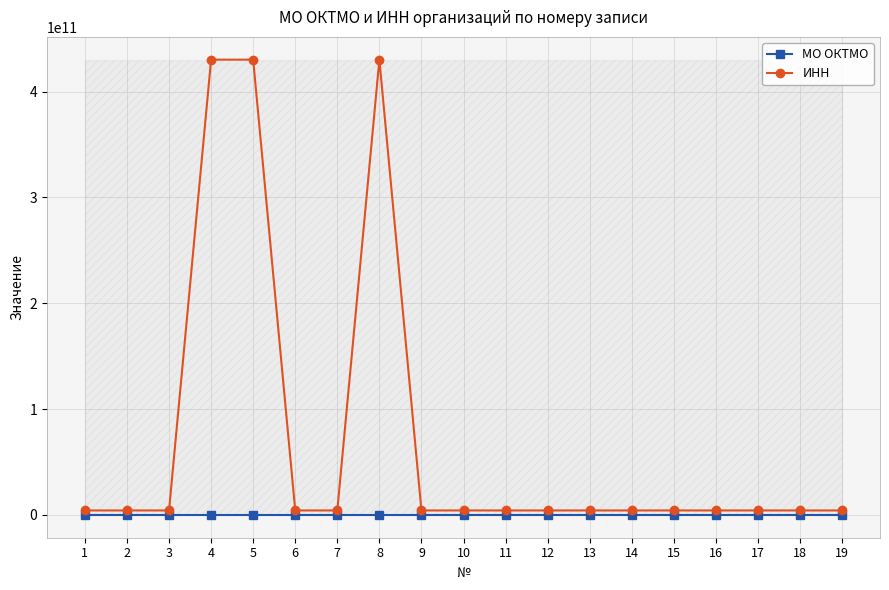

Which series has the widest spread of values?

ИНН